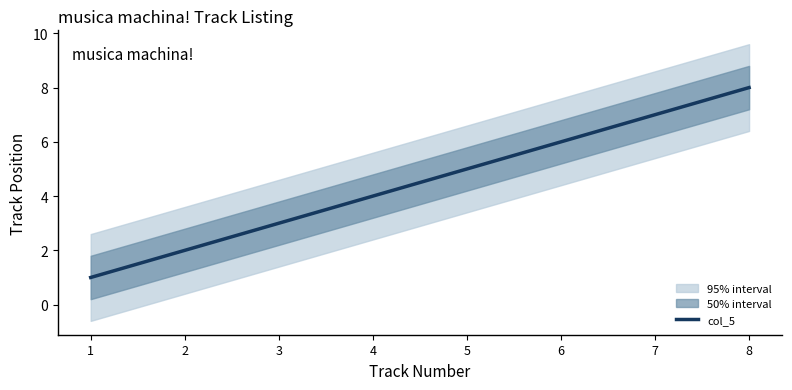

How many data points are above 5?

3